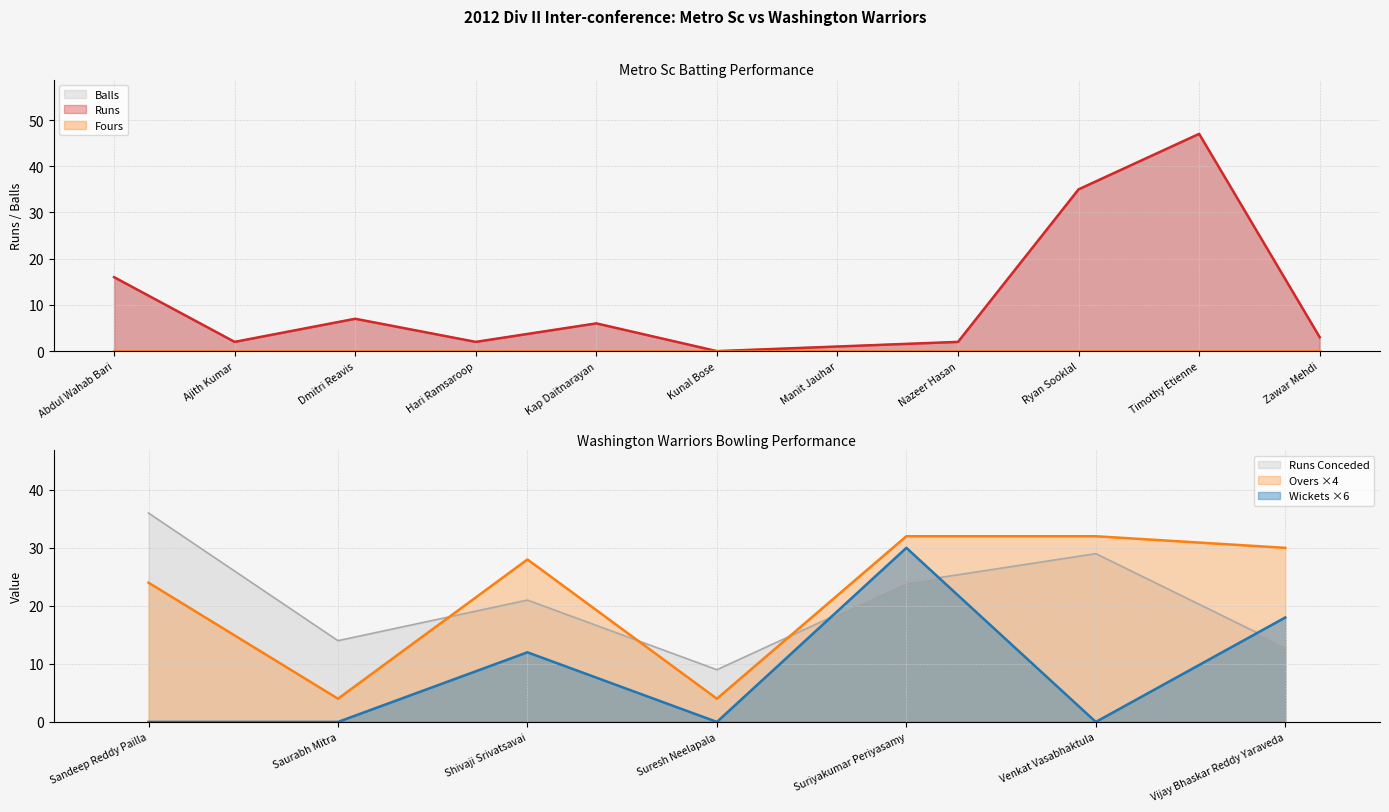

True or false: Runs and Balls intersect in this chart.

False